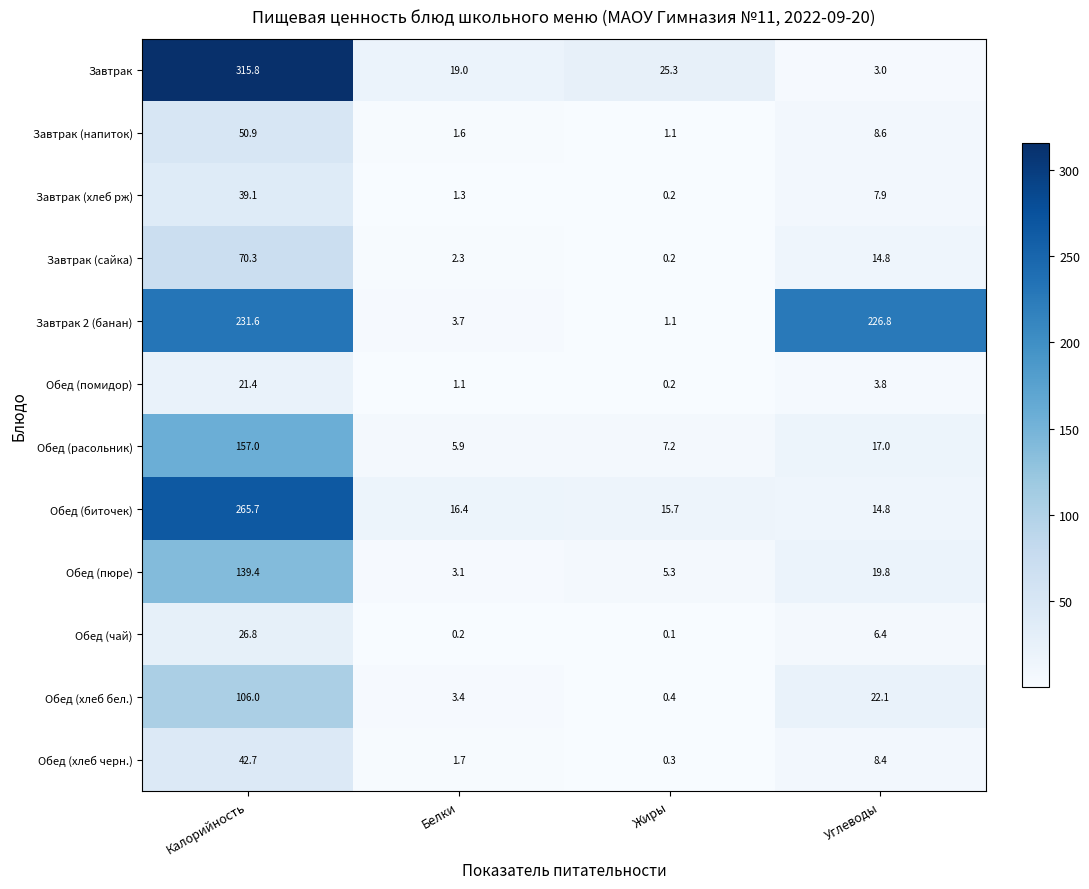

Which series has the widest spread of values?

Завтрак